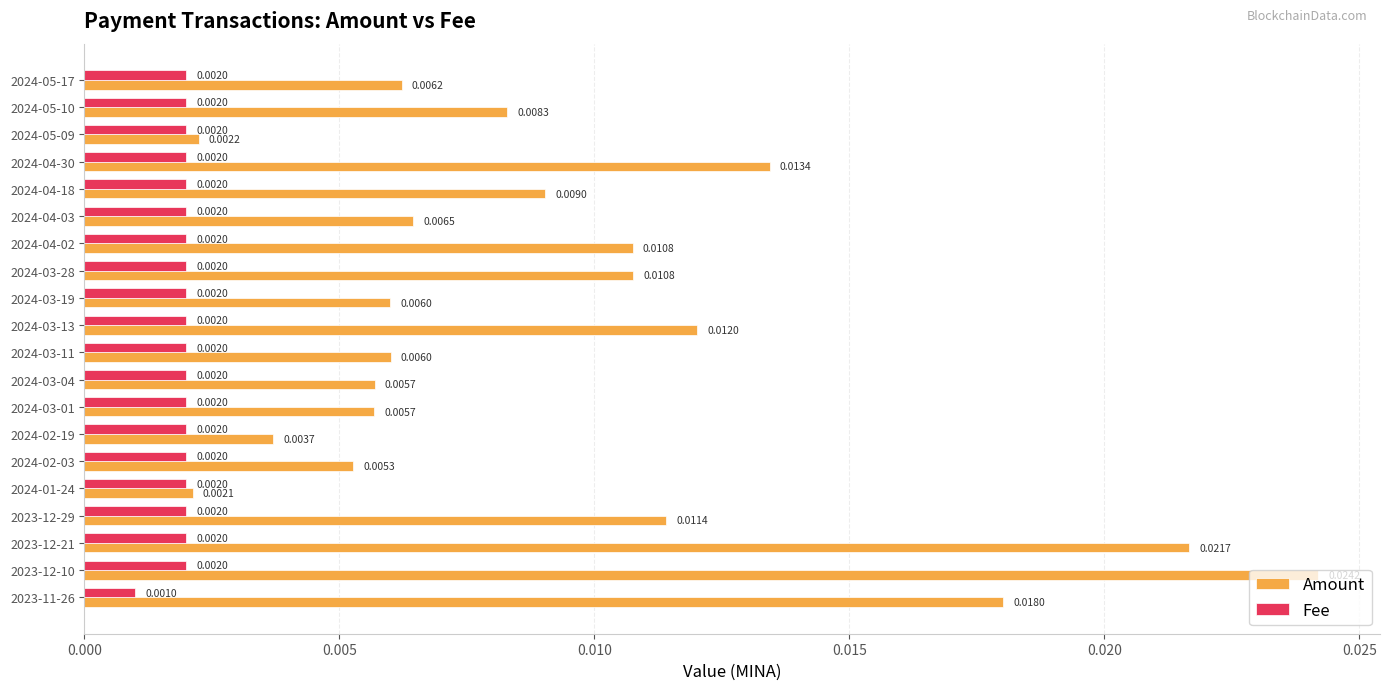

At which category is the sum across all series the highest?

2023-12-10